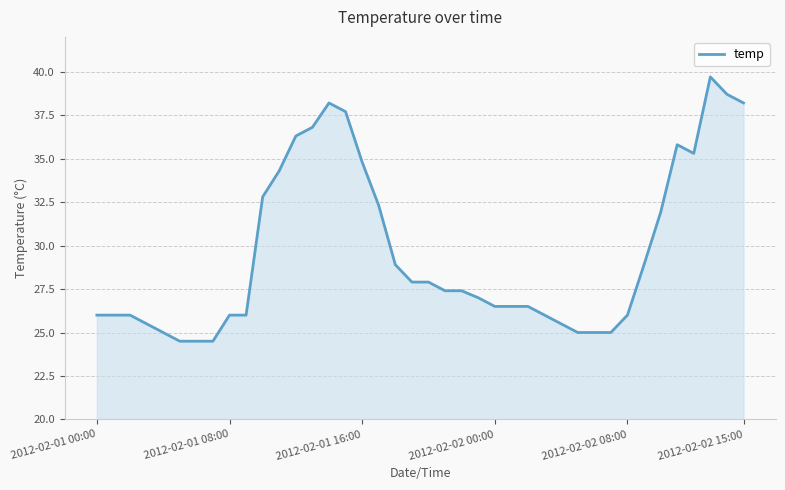

What is the difference between the maximum and minimum values?

15.2